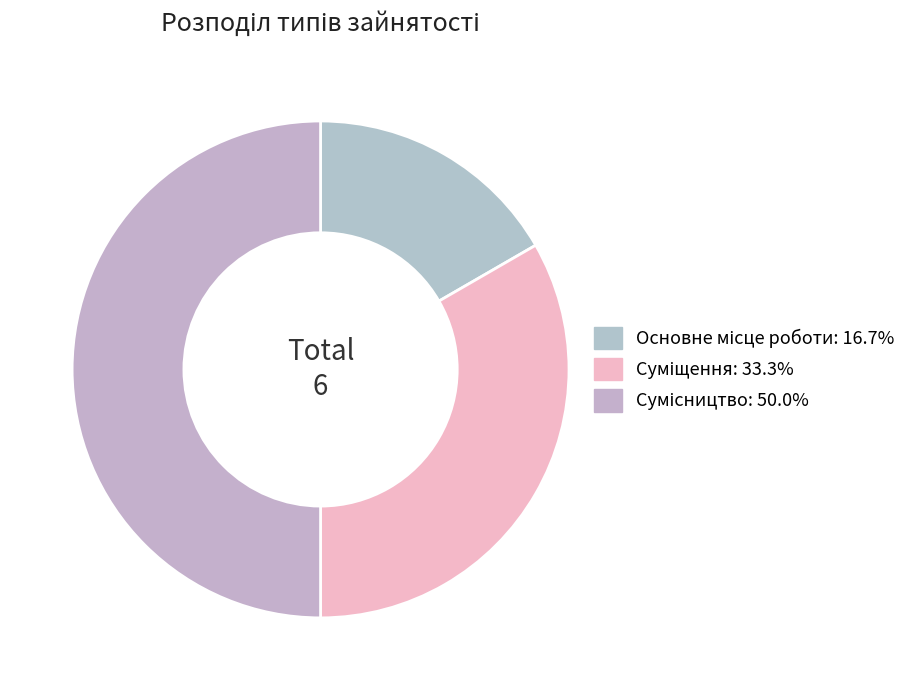

To the nearest percent, what is the average slice percentage?

33%